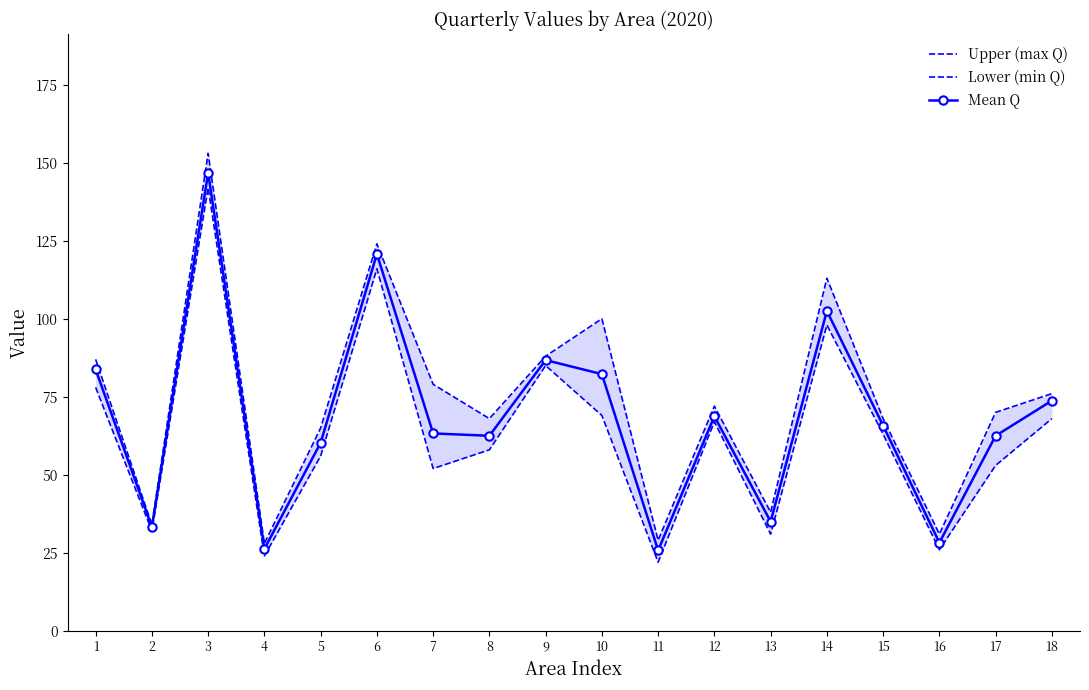

True or false: Lower (min Q) and Upper (max Q) intersect in this chart.

False